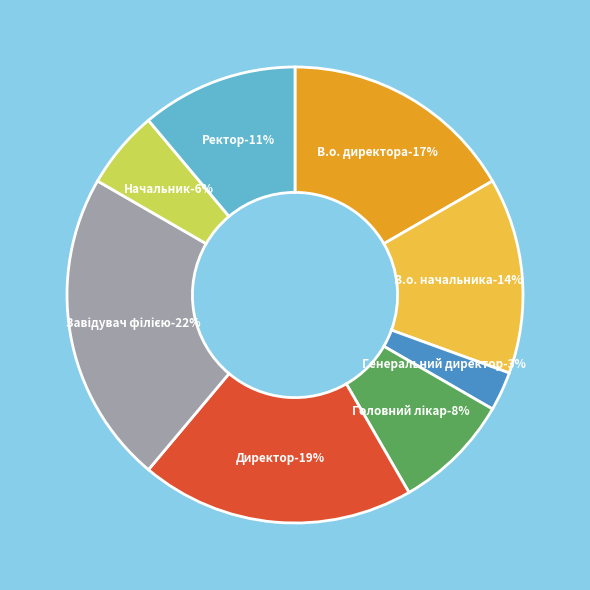

To the nearest percent, what is the combined percentage of Завідувач філією and В.о. начальника?

36%